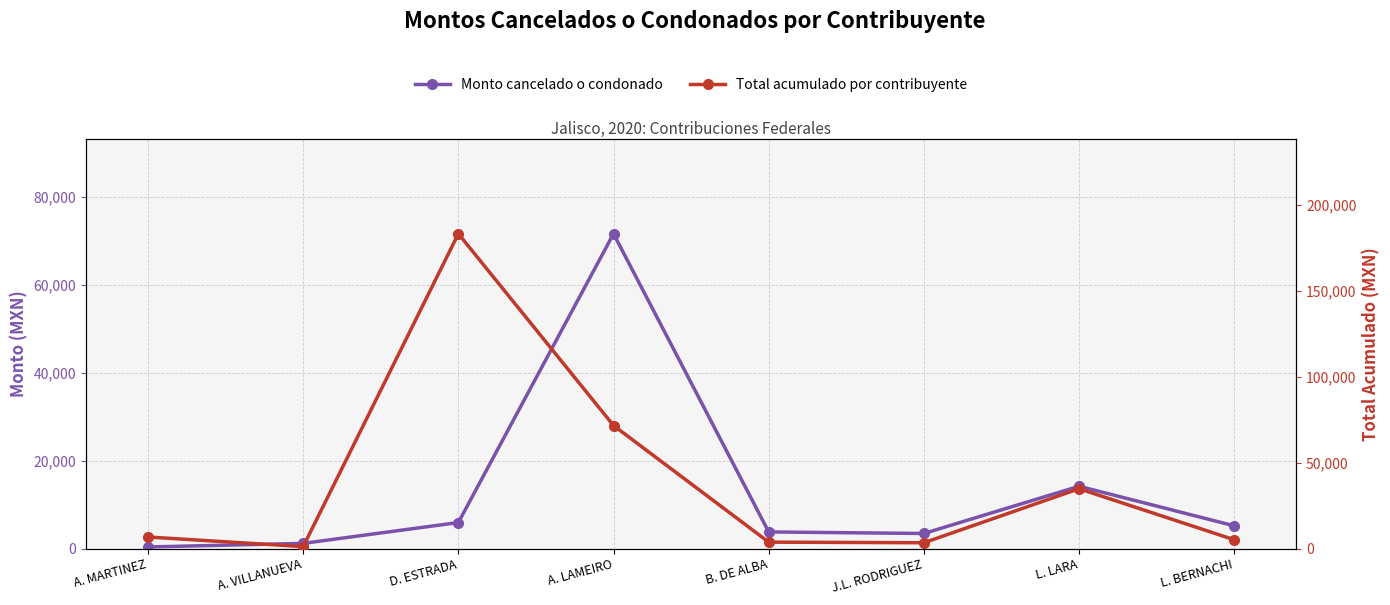

True or false: Monto cancelado o condonado and Total acumulado por contribuyente intersect in this chart.

False